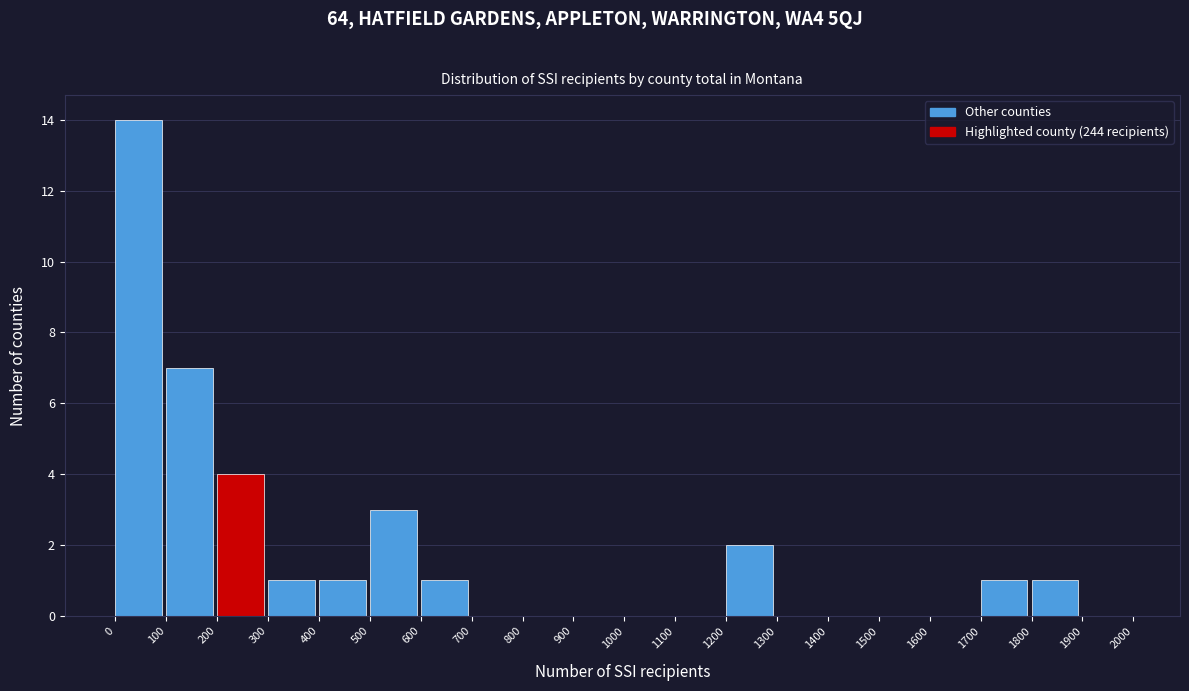

What is the height of the bar covering 600 to 700 on the x-axis? The values are not printed on the chart, so give them approximately, as read against the axis.

1